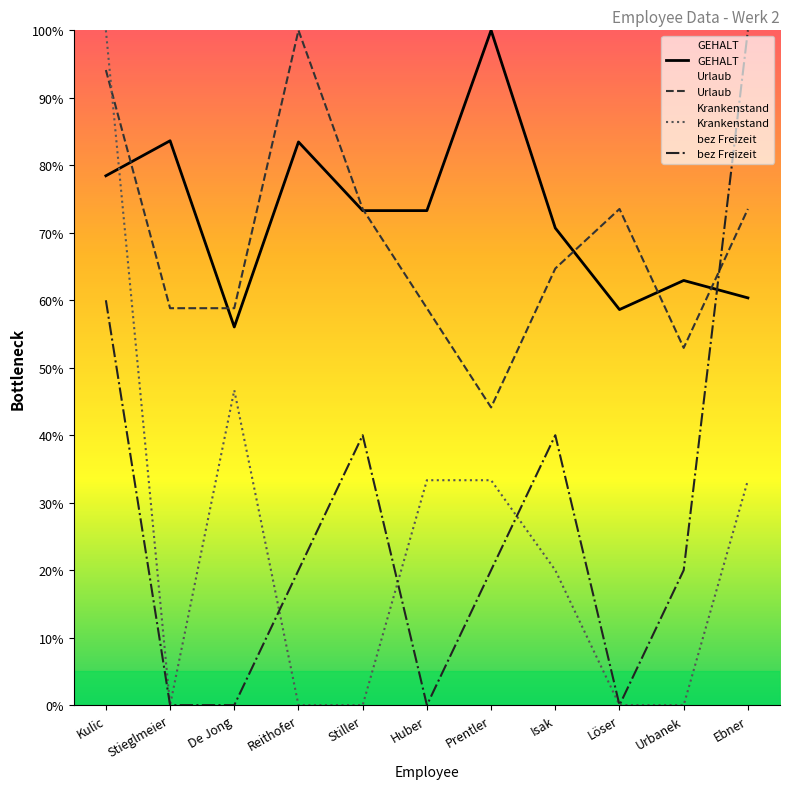

How many interior local peaks does the bez Freizeit series have?

2